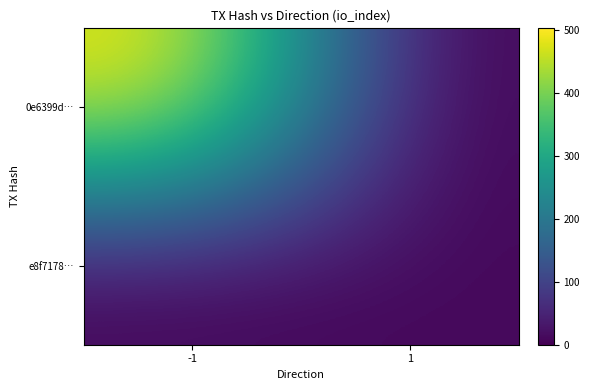

Which category has the highest value across all series?

-1